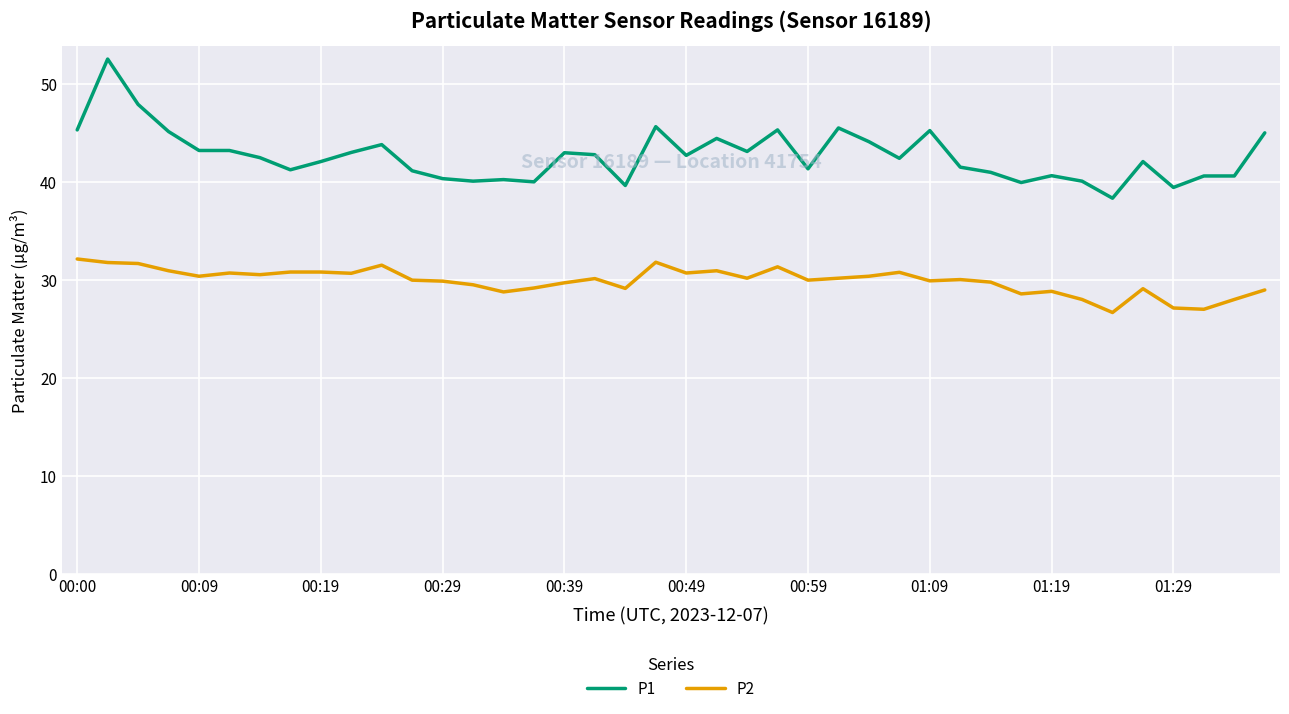

True or false: P2 and P1 cross at least once.

False